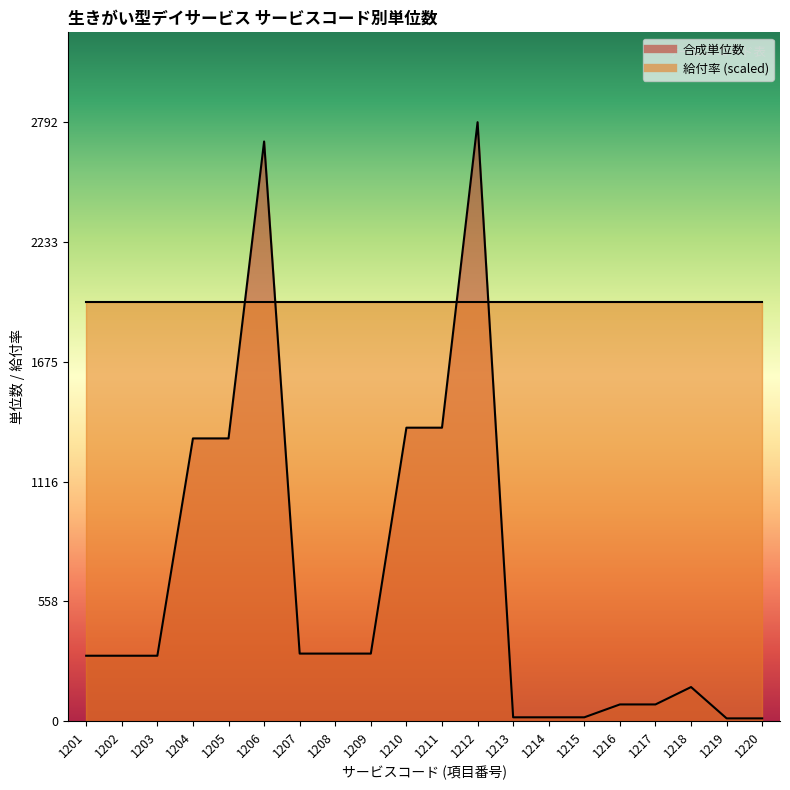

Is it true that the value at 1203 is 305?

True